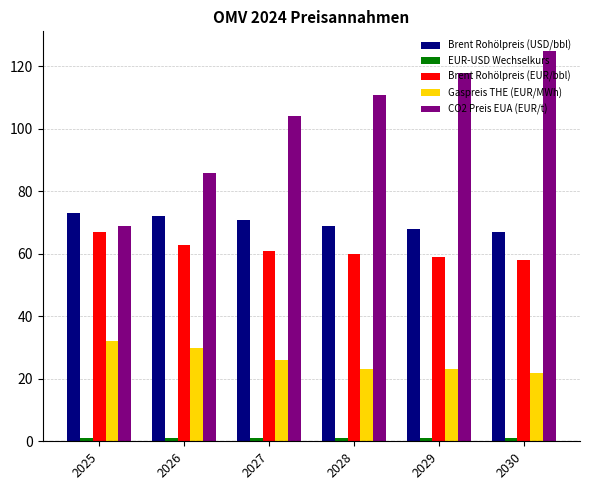

What is the sum of the Brent Rohölpreis (EUR/bbl) values at 2025 and 2027?

128.0